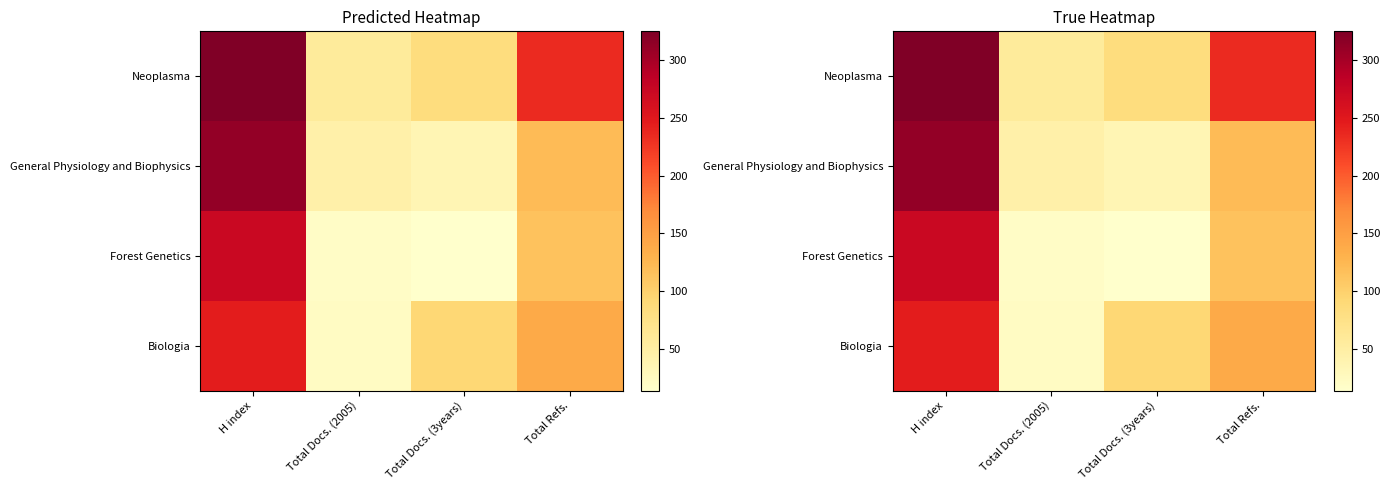

Between H index and Total Refs., which is larger?

H index